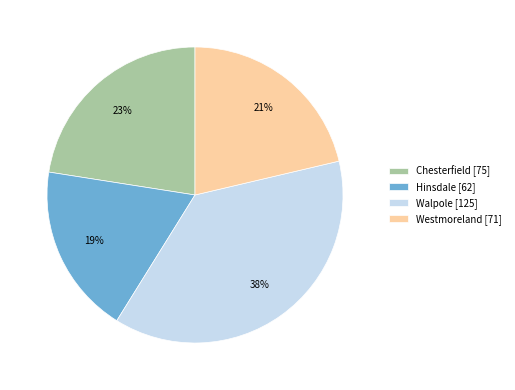

What percentage is the Walpole slice, to the nearest percent?

38%